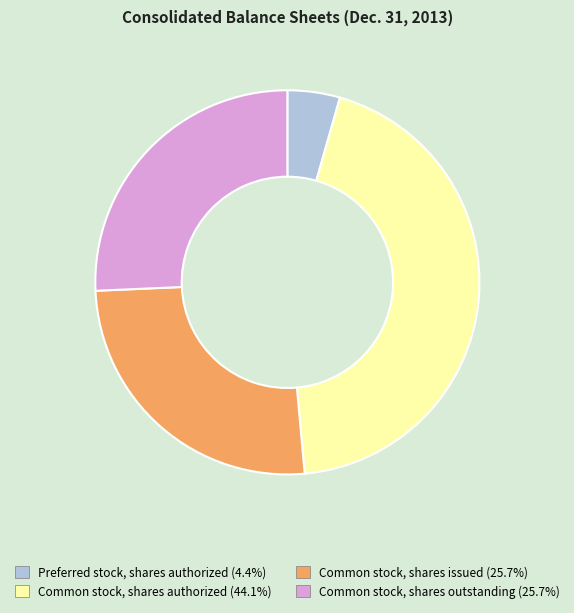

The Preferred stock, shares authorized slice represents 4% of the pie. True or false?

True